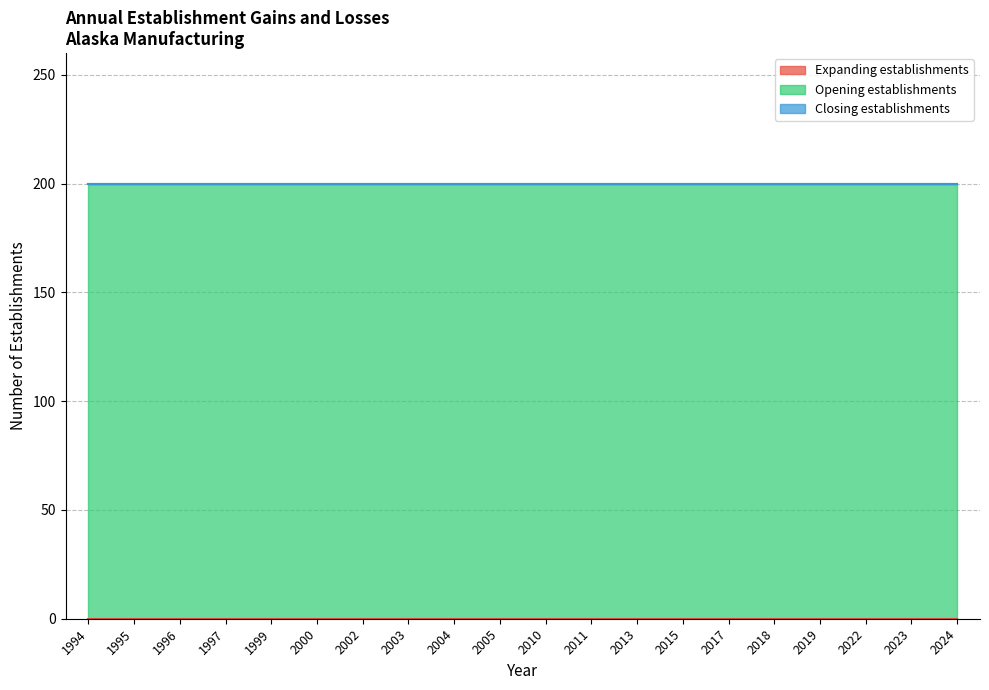

At which category does the chart reach its minimum across all series?

1994